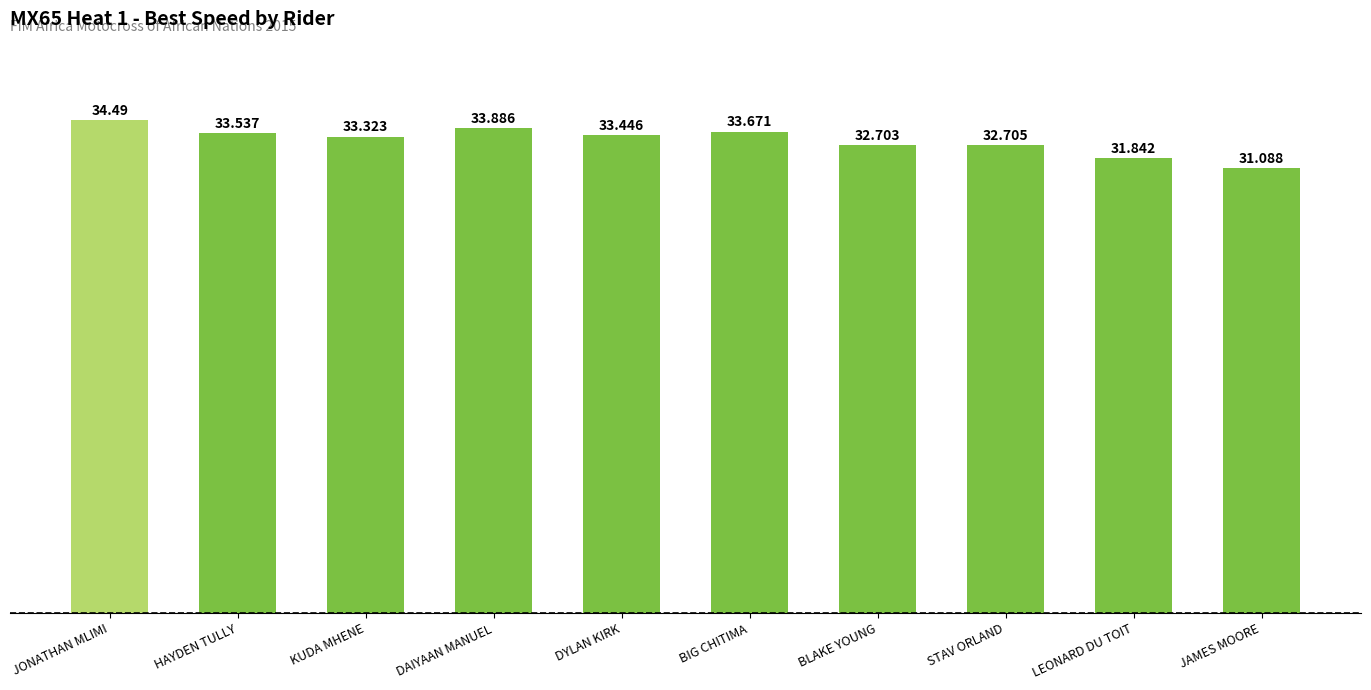

Where is the data nearest to the value 32?

LEONARD DU TOIT